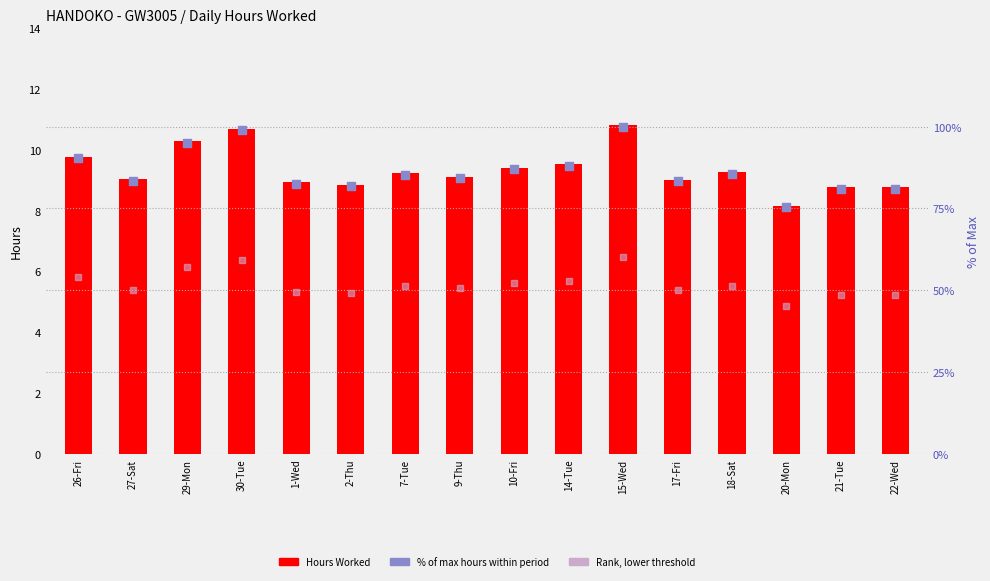

Which series contains the lowest Y value?

Hours Worked